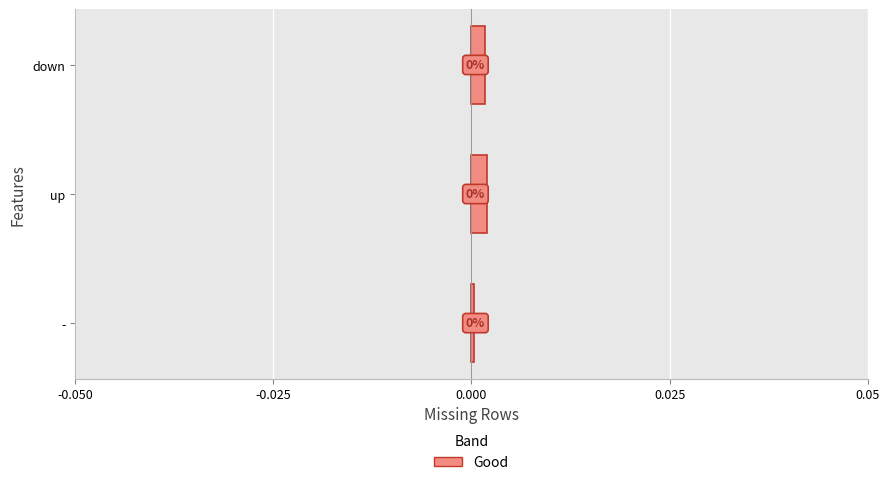

Count the values in the range 0 to 1.

3